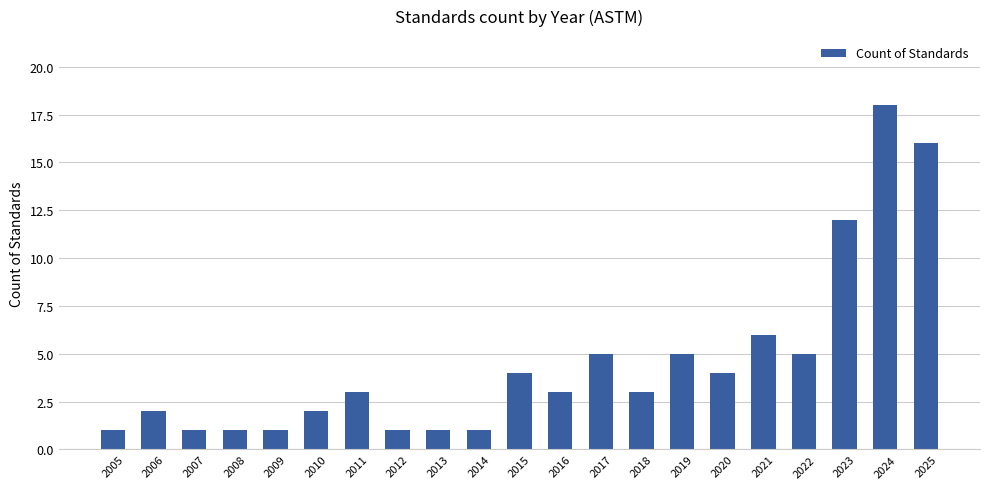

Does the chart contain any negative values?

No